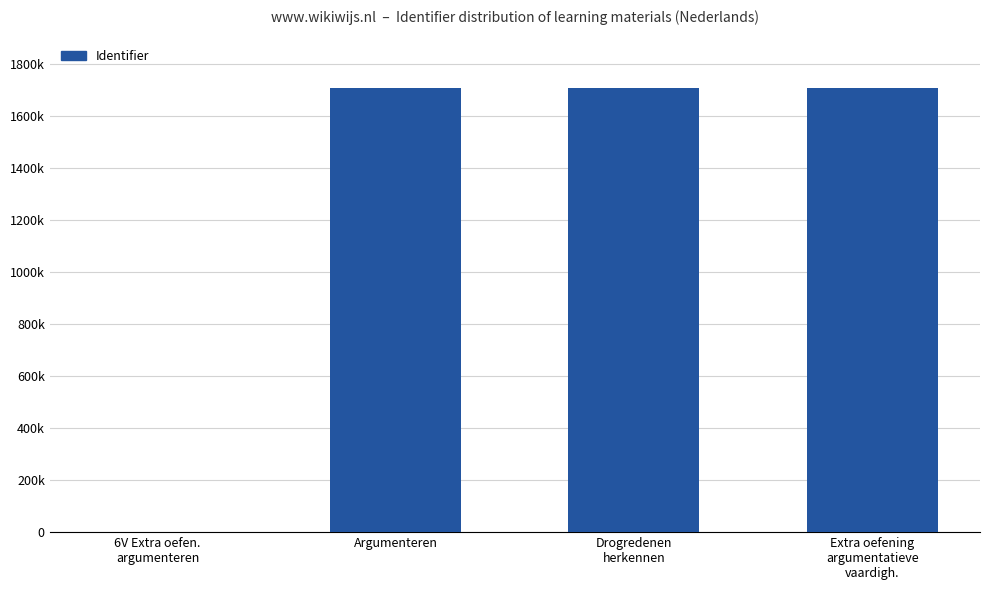

What is the label of the 1st bar from the left?

6V Extra oefen.
argumenteren